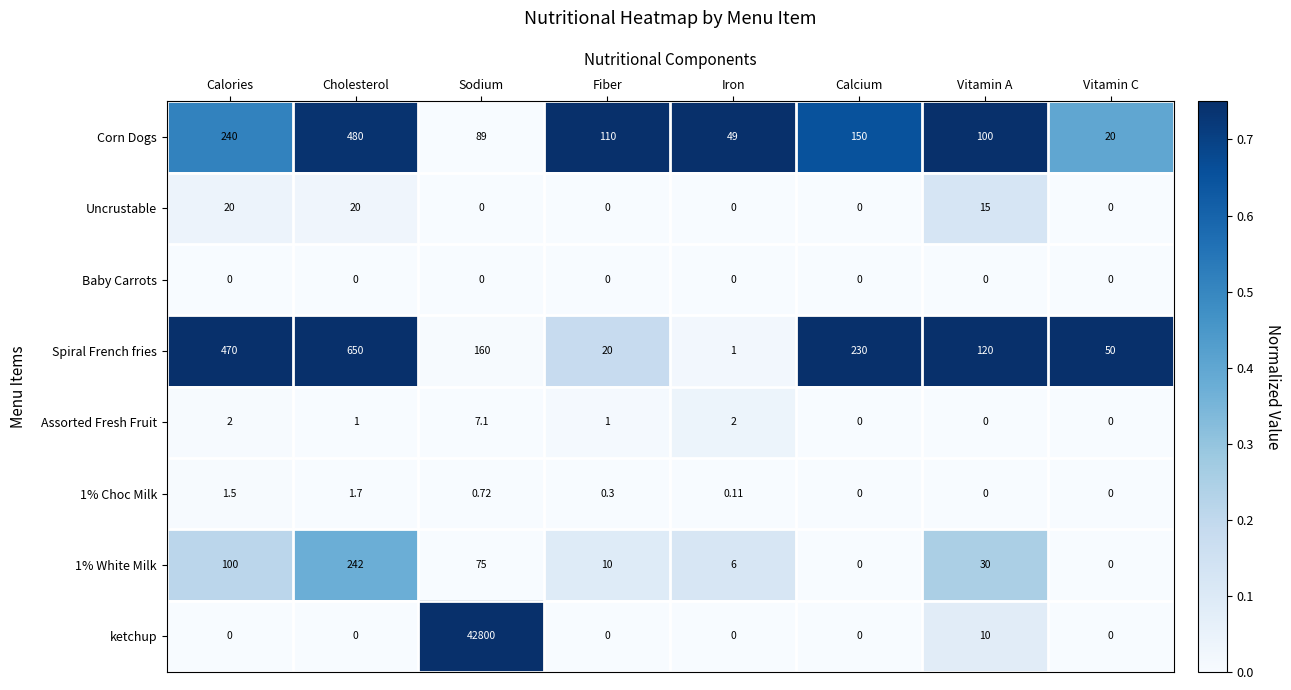

Count the number of data series in this chart.

8